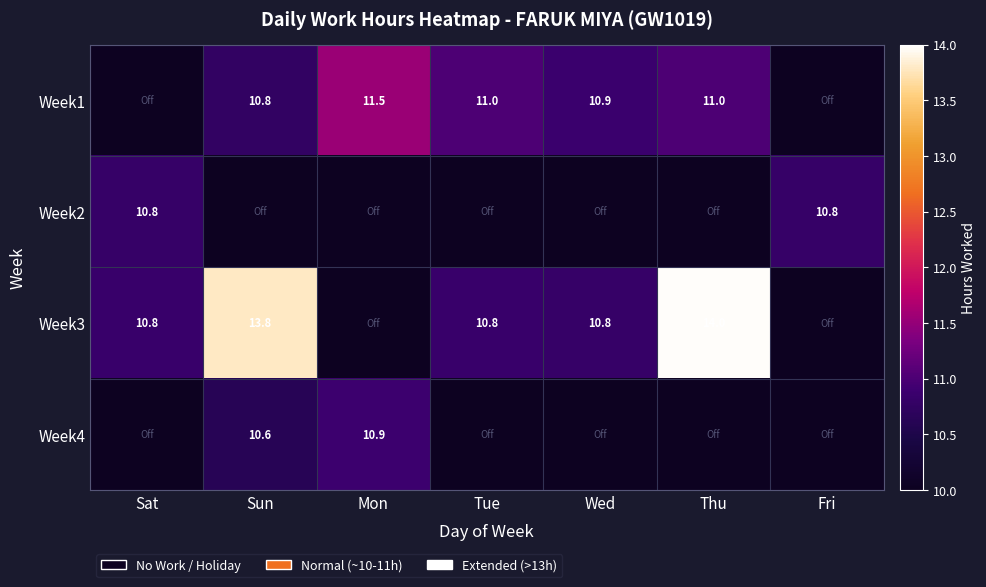

What is the difference between the highest and lowest values at Fri?

1